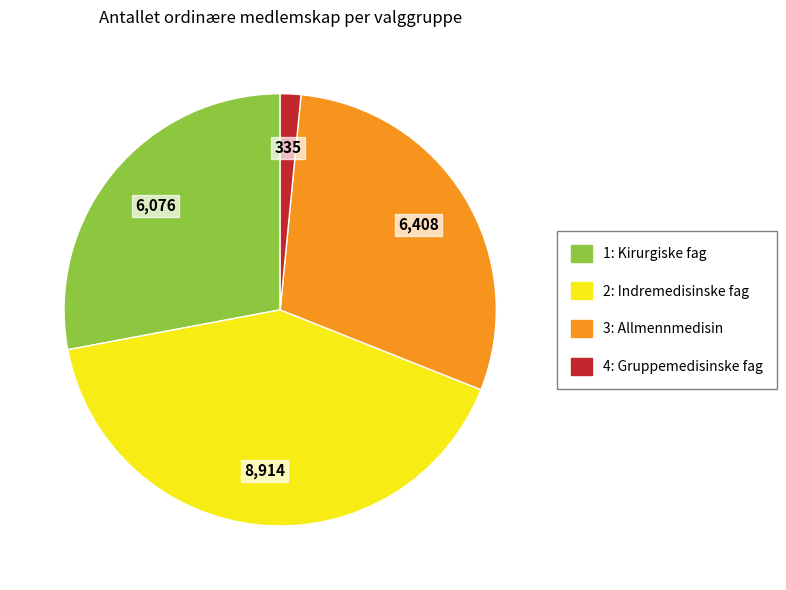

Which category has the biggest portion of the pie?

2: Indremedisinske fag